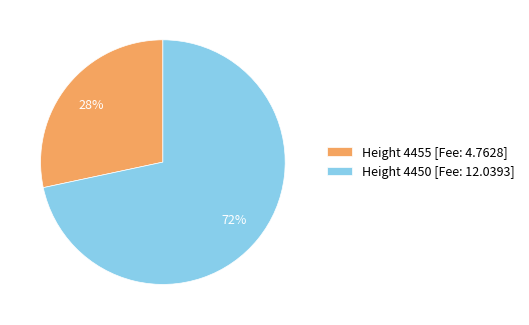

True or false: Height 4455 [Fee: 4.7628] accounts for 28% of the total.

True